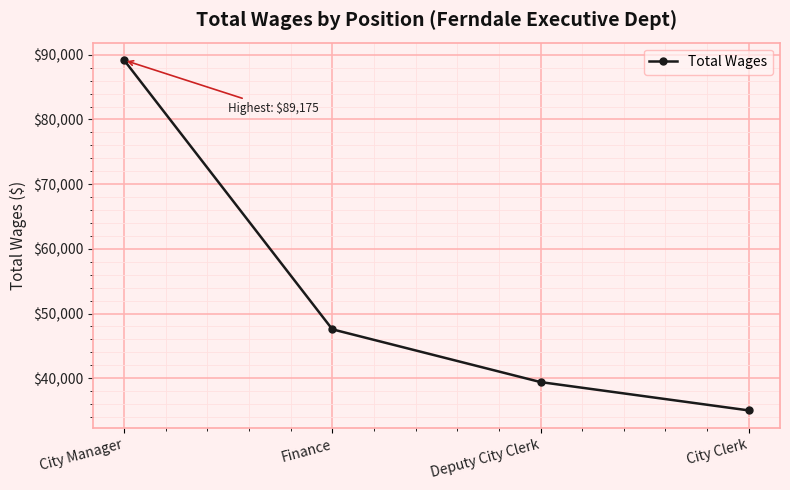

Where does the data first go above 47560?

City Manager